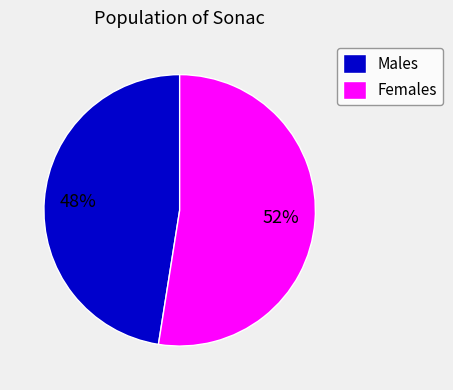

Which has a higher value, Males or Females?

Females